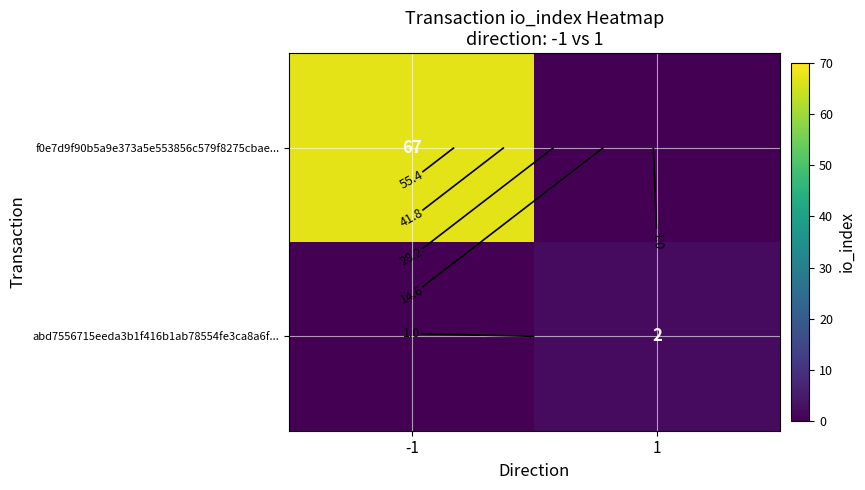

What is the average value of the f0e7d9f90b5a9e373a5e553856c579f8275cbae... series?

34